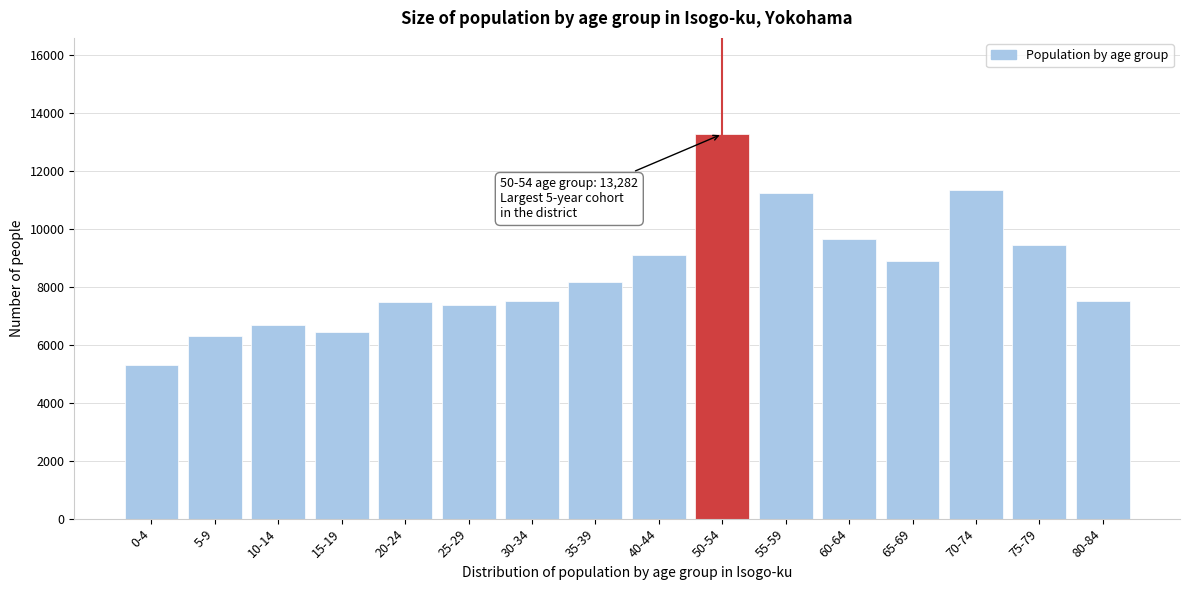

What is the label of the 8th bar from the left?

35-39